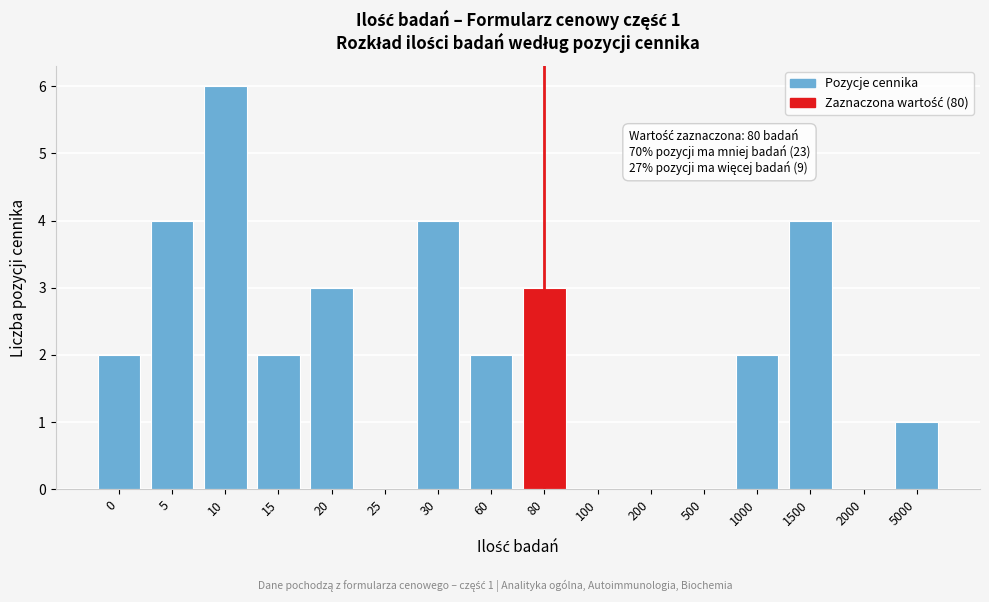

Reading left to right, list all the values displayed in this chart.

0=2	5=4	10=6	15=2	20=3	25=0	30=4	60=2	80=3	100=0	200=0	500=0	1000=2	1500=4	2000=0	5000=1